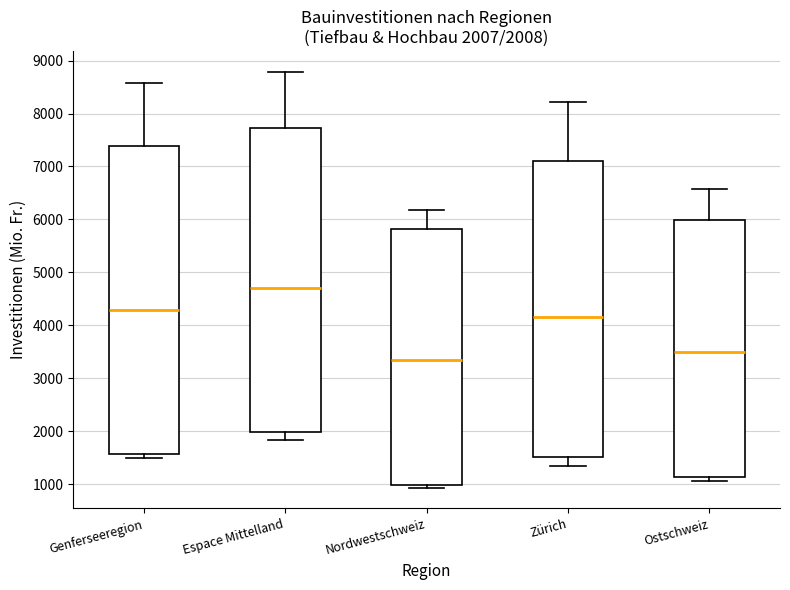

Which box has the highest median line?

Espace Mittelland